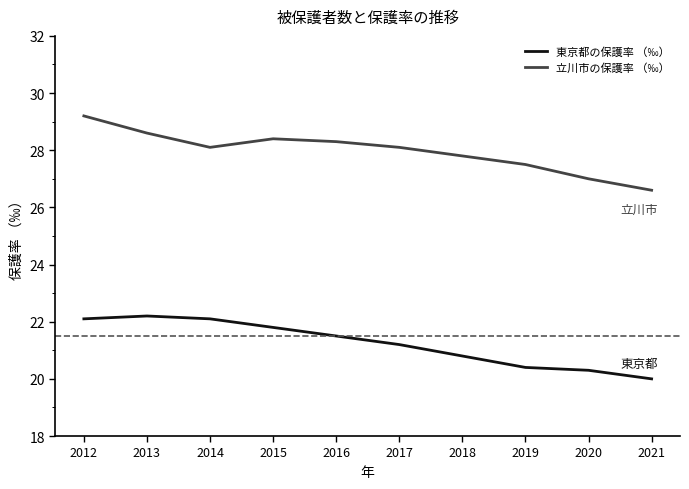

The value of 東京都の保護率 （‰） at 2018 is 20.8. True or false?

True